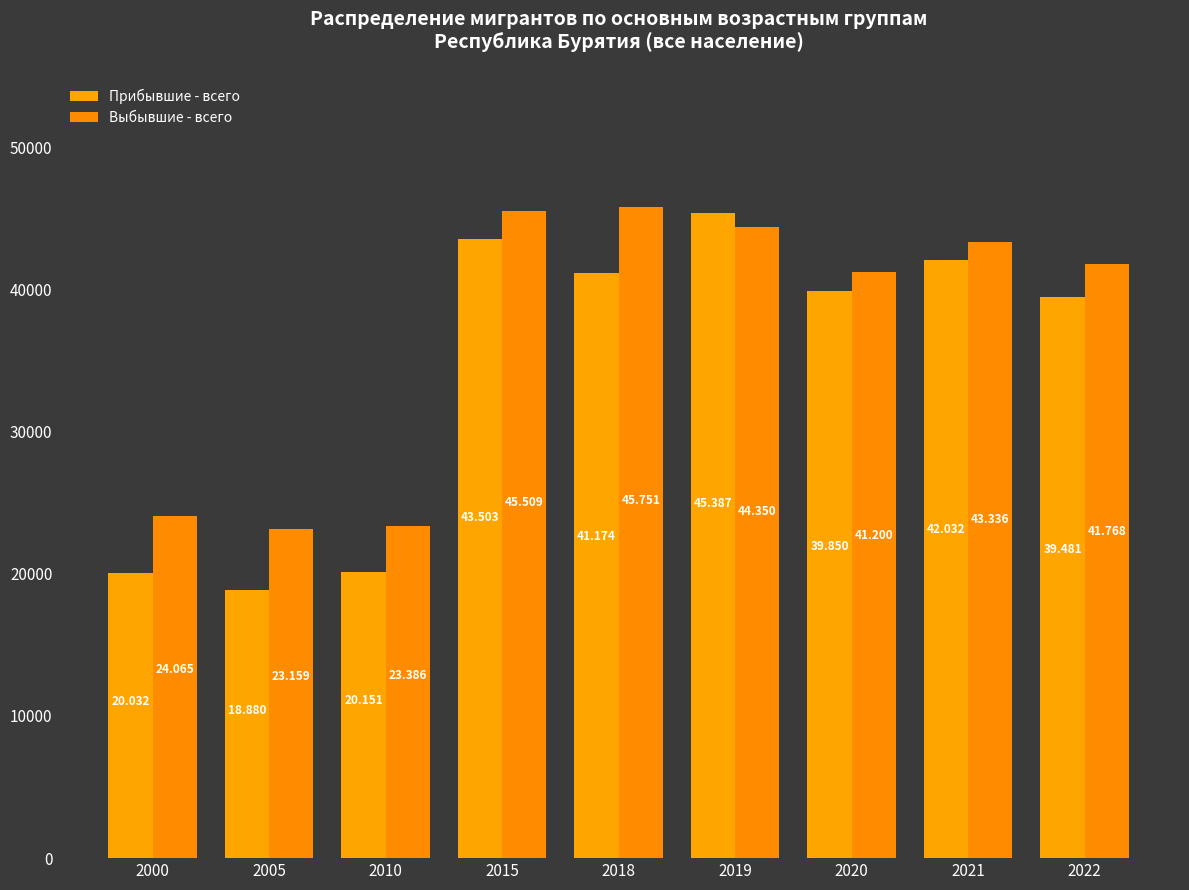

Reading right to left, what are all the values shown in this chart?

Прибывшие - всего: 39481	42032	39850	45387	41174	43503	20151	18880	20032
Выбывшие - всего: 41768	43336	41200	44350	45751	45509	23386	23159	24065